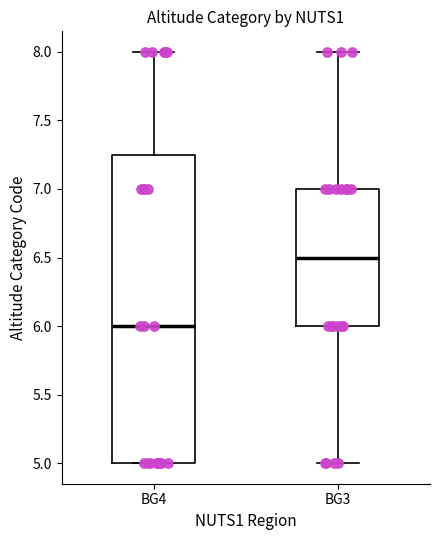

Reading left to right, read every box against the y-axis: the position of its median line, the range the box covers, and the ends of its whiskers. The values are not printed on the chart, so give them approximately, as read against the axis.

BG4: median 6.00, box 5.00 to 7.25, whiskers 5.00 to 8.00
BG3: median 6.50, box 6.00 to 7.00, whiskers 5.00 to 8.00